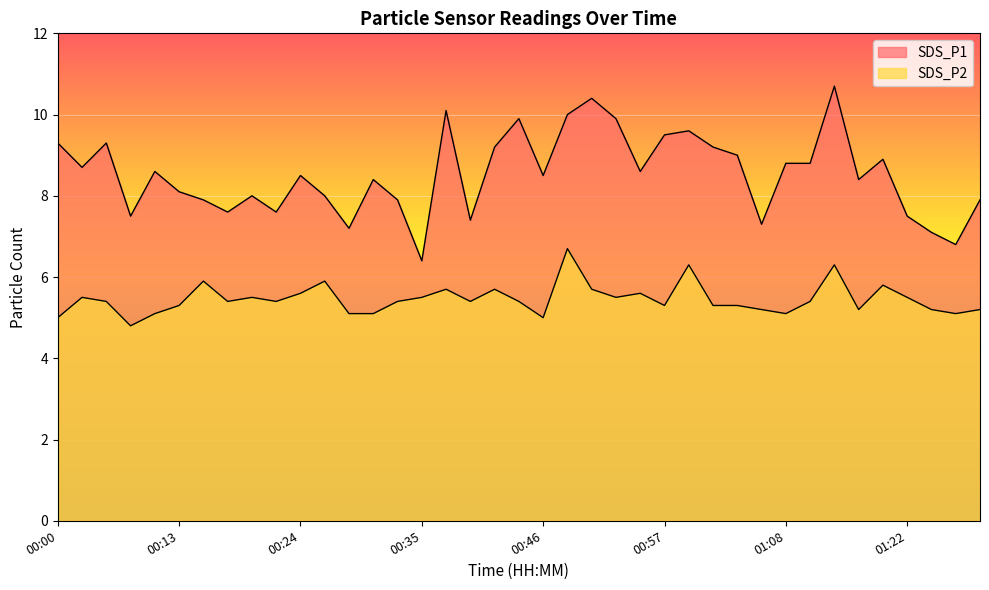

How many interior local valleys does the SDS_P2 series have?

10